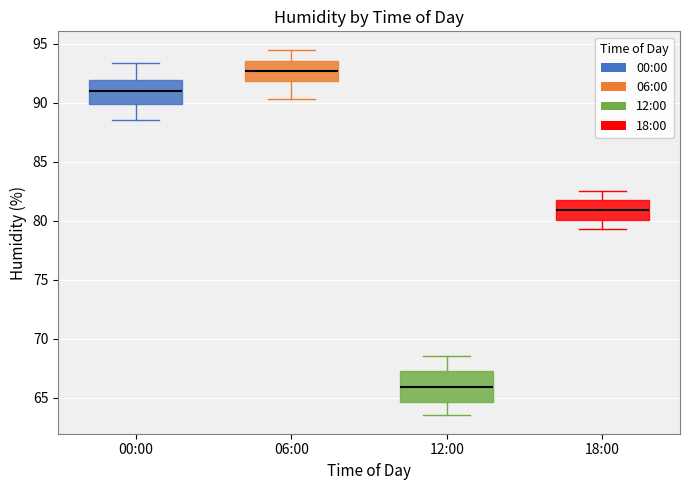

Where does the median line of the box for 18:00 sit on the y-axis? The values are not printed on the chart, so give them approximately, as read against the axis.

81.0